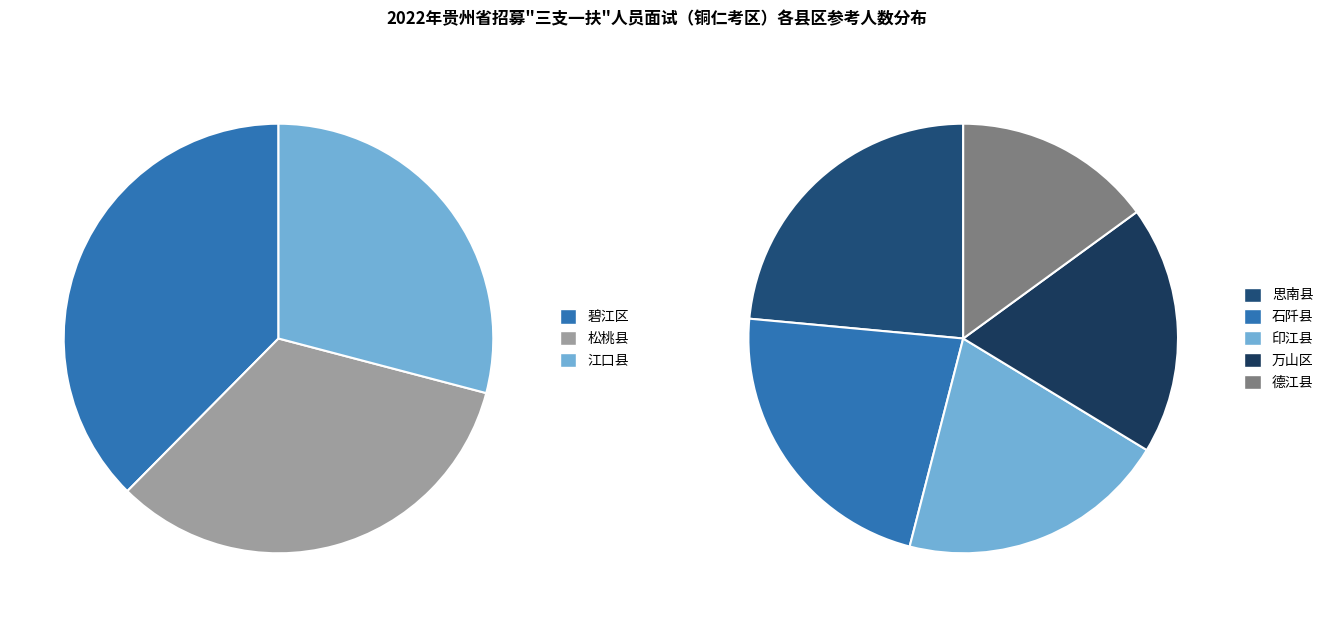

What is the largest slice in the pie chart?

碧江区